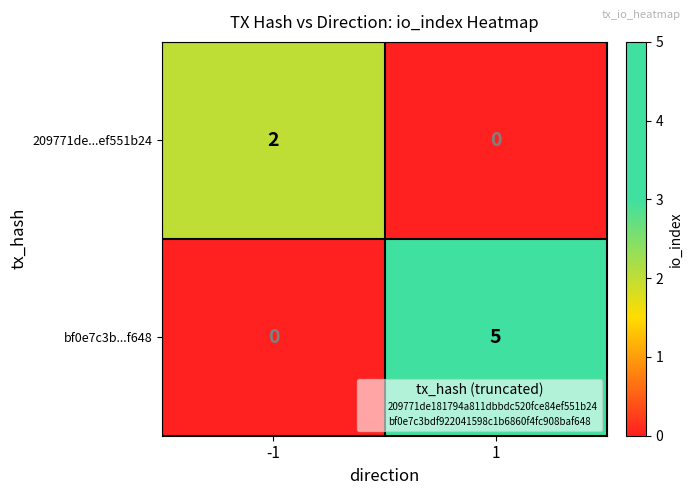

At how many categories does at least one series exceed 4?

1